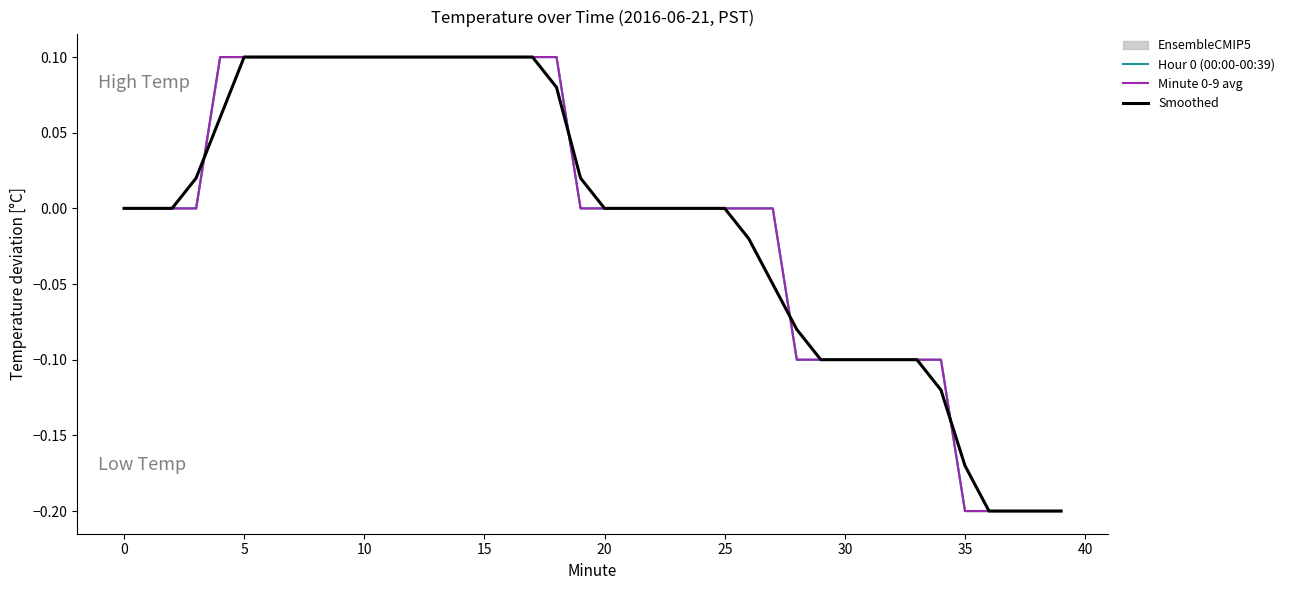

Reading left to right, what are all the values shown in this chart?

Hour 0 (00:00-00:39): 0.0	0.0	0.0	0.0	0.1	0.1	0.1	0.1	0.1	0.1	0.1	0.1	0.1	0.1	0.1	0.1	0.1	0.1	0.1	0.0	0.0	0.0	0.0	0.0	0.0	0.0	0.0	0.0	-0.1	-0.1	-0.1	-0.1	-0.1	-0.1	-0.1	-0.2	-0.2	-0.2	-0.2	-0.2
Minute 0-9 avg: 0.0	0.0	0.0	0.0	0.1	0.1	0.1	0.1	0.1	0.1	0.1	0.1	0.1	0.1	0.1	0.1	0.1	0.1	0.1	0.0	0.0	0.0	0.0	0.0	0.0	0.0	0.0	0.0	-0.1	-0.1	-0.1	-0.1	-0.1	-0.1	-0.1	-0.2	-0.2	-0.2	-0.2	-0.2
Smoothed: 0.0	0.0	0.0	0.0	0.1	0.1	0.1	0.1	0.1	0.1	0.1	0.1	0.1	0.1	0.1	0.1	0.1	0.1	0.1	0.0	0.0	0.0	0.0	0.0	0.0	0.0	-0.0	-0.1	-0.1	-0.1	-0.1	-0.1	-0.1	-0.1	-0.1	-0.2	-0.2	-0.2	-0.2	-0.2